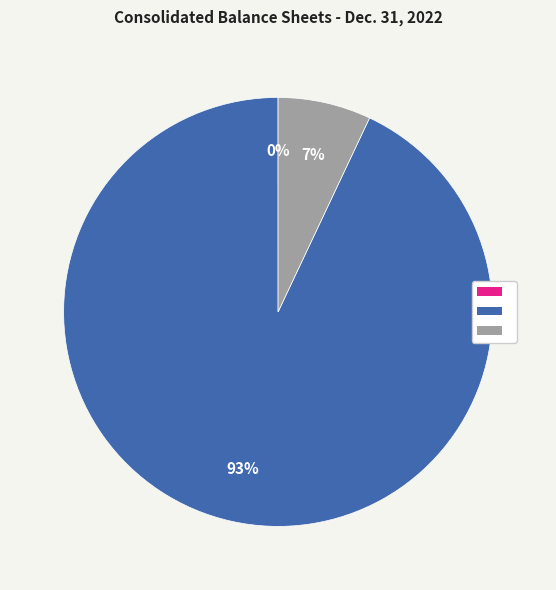

To the nearest percent, what is the difference between the largest and smallest slice percentages?

93%